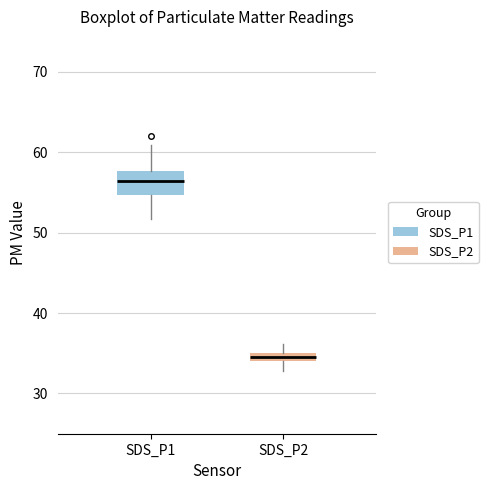

Where does the upper whisker of the box for SDS_P1 end on the y-axis? The values are not printed on the chart, so give them approximately, as read against the axis.

61